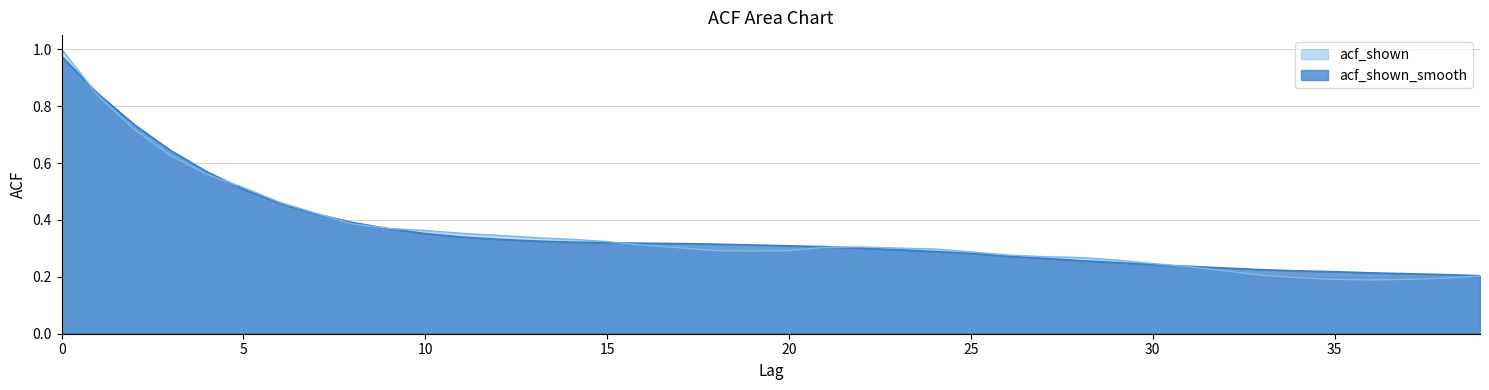

At which label does acf_shown_smooth reach its minimum?

39